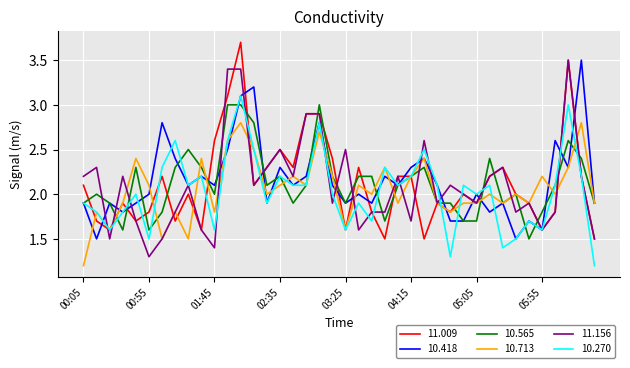

What is the minimum value shown in the chart?

1.2